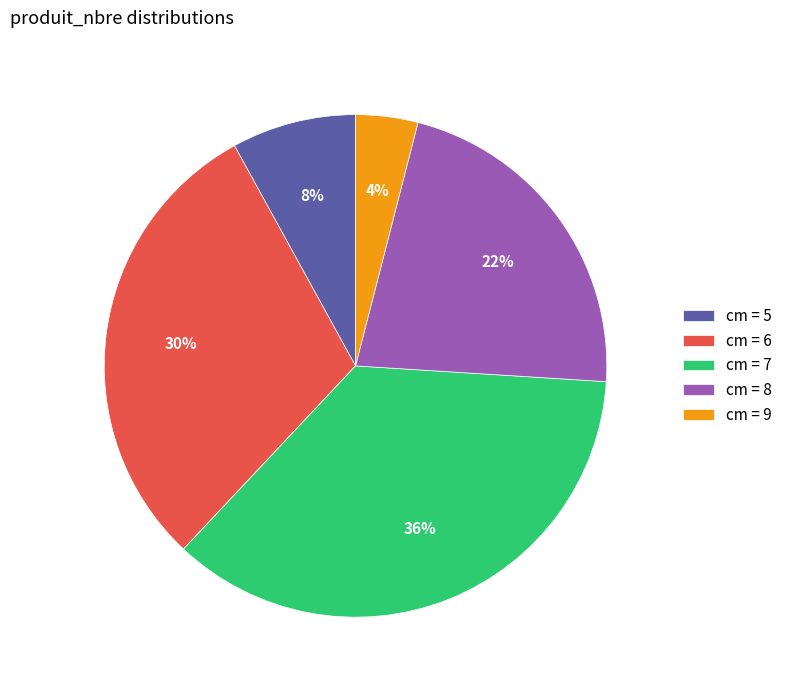

Which slice is the smallest?

cm = 9